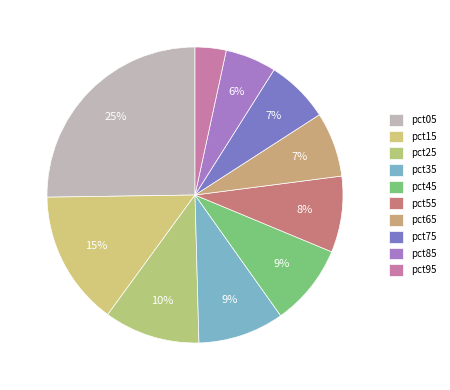

Rank the categories by value from lowest to highest.

pct95, pct85, pct75, pct65, pct55, pct45, pct35, pct25, pct15, pct05